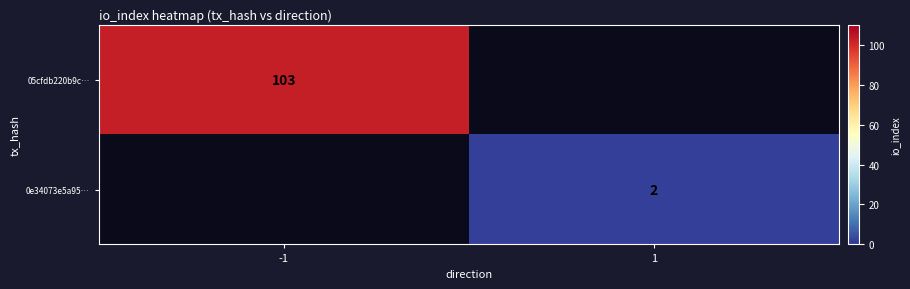

The value of 05cfdb220b9c… at -1 is 64. True or false?

False